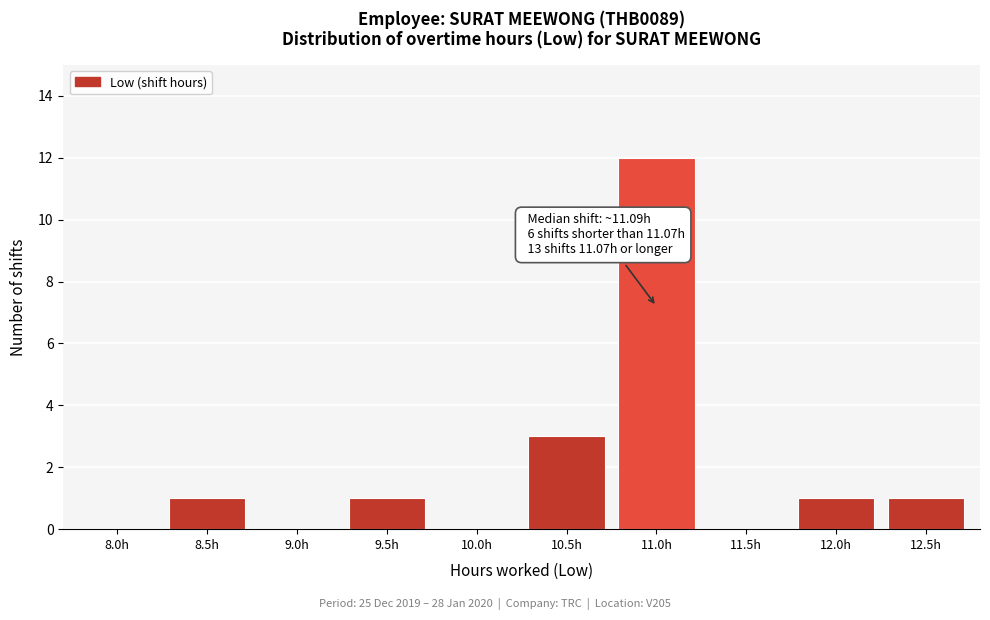

Reading left to right, what are all the values shown in this chart?

8.0h=0	8.5h=1	9.0h=0	9.5h=1	10.0h=0	10.5h=3	11.0h=12	11.5h=0	12.0h=1	12.5h=1